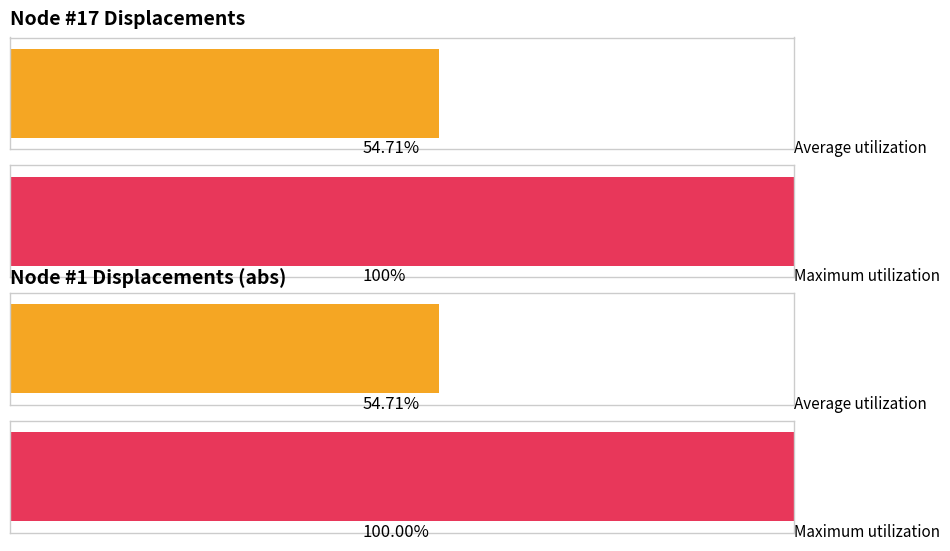

Does the chart contain stacked bars?

No